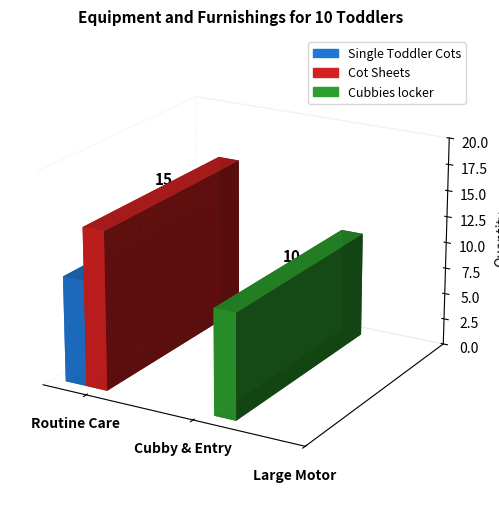

At Furnishing for the Cubby and Entry Area, list the series in order from largest to smallest.

Cubbies locker, Single Toddler Cots, Cot Sheets